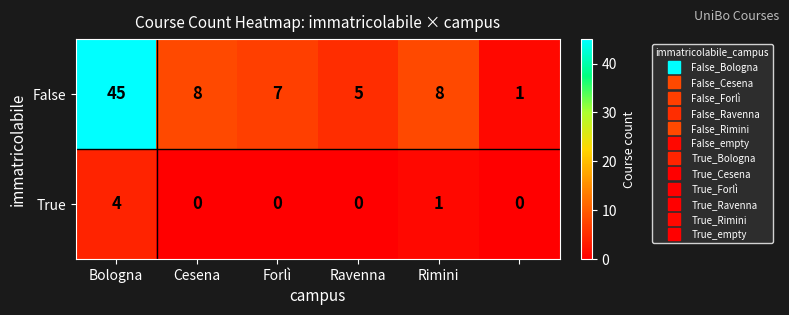

Which series has the largest total across all categories?

False